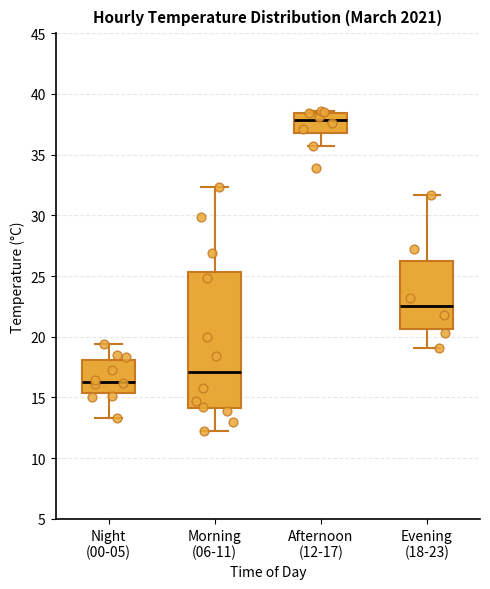

Where does the lower whisker of the box for Morning (06-11) end on the y-axis? The values are not printed on the chart, so give them approximately, as read against the axis.

12.0